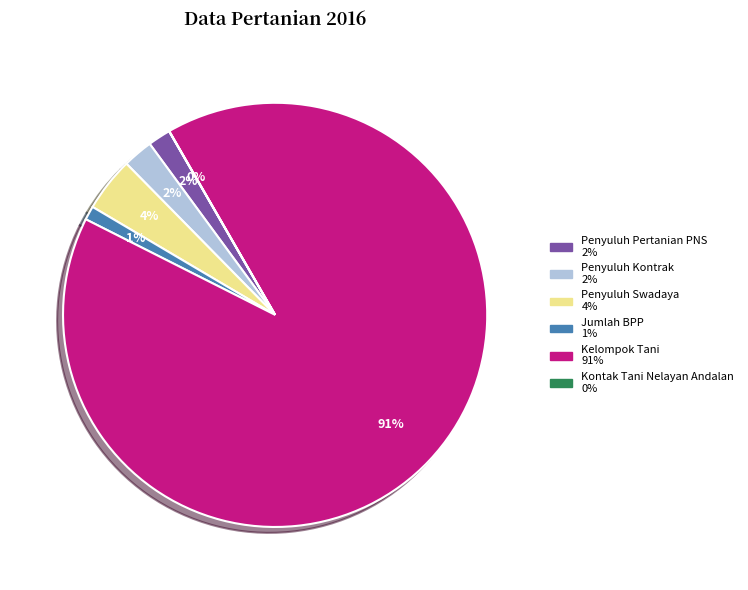

Which slice is the largest?

Kelompok Tani